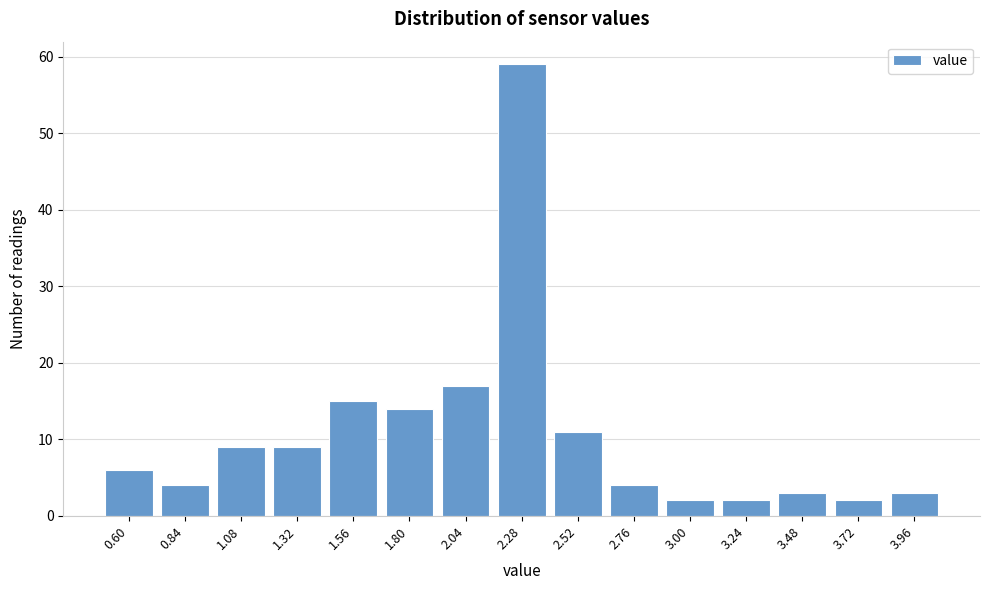

Reading left to right, list all the values displayed in this chart.

6	4	9	9	15	14	17	59	11	4	2	2	3	2	3